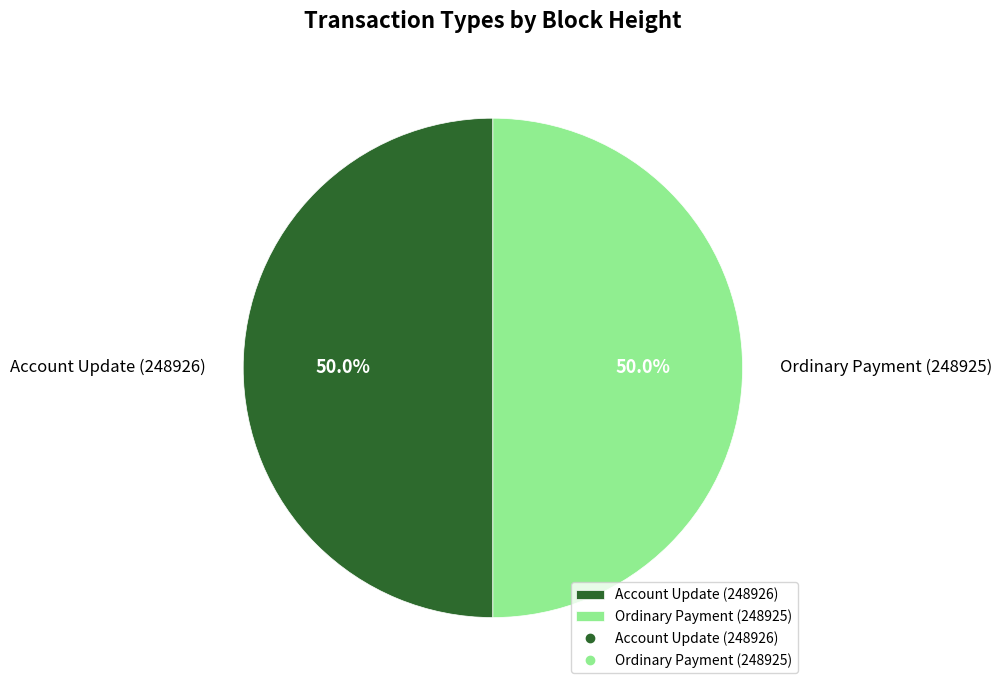

Approximately how many times larger is the value at Account Update (248926) compared to Ordinary Payment (248925)?

1.0